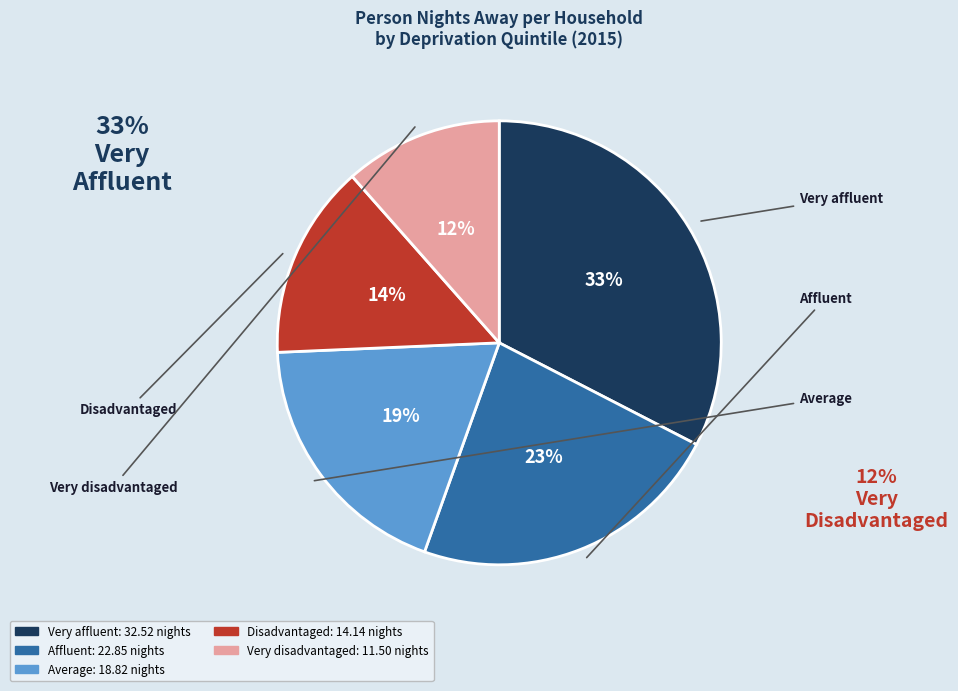

Between Disadvantaged and Affluent, which is larger?

Affluent